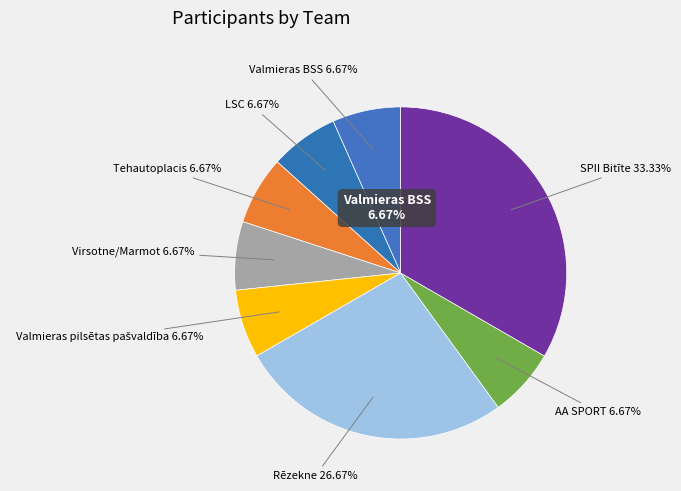

The Rēzekne slice represents 27% of the pie. True or false?

True